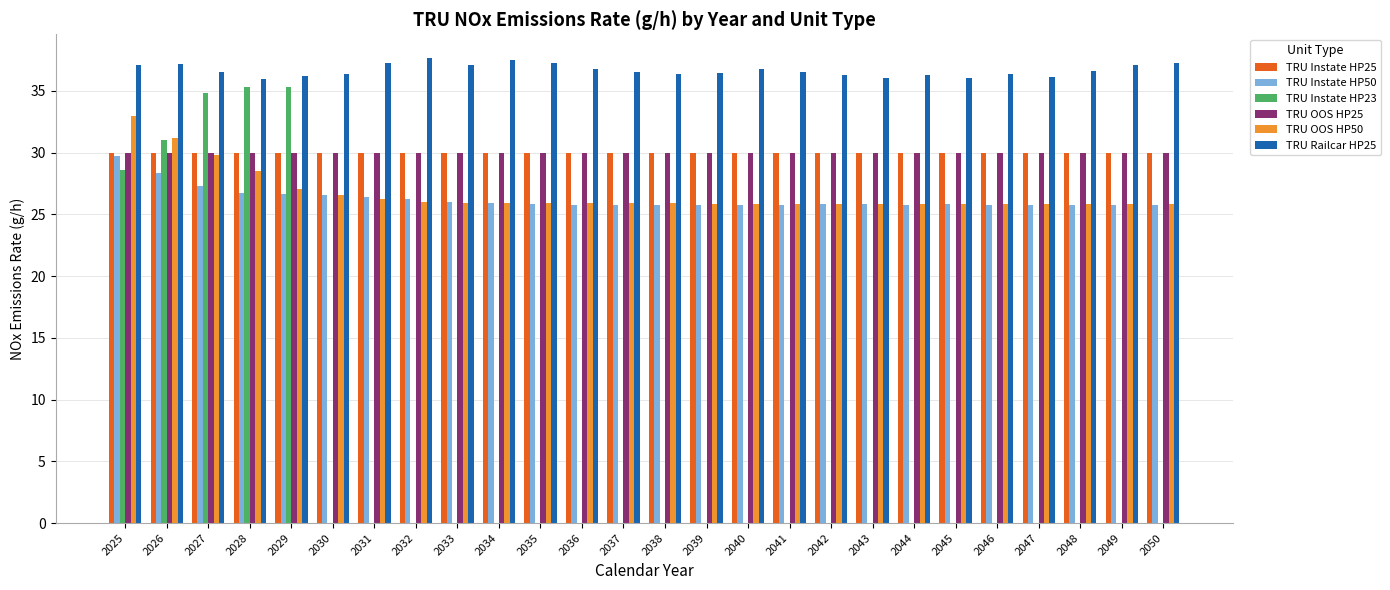

Is the value of TRU Instate HP23 at 2031 greater than the value of TRU Instate HP50 at 2042?

No